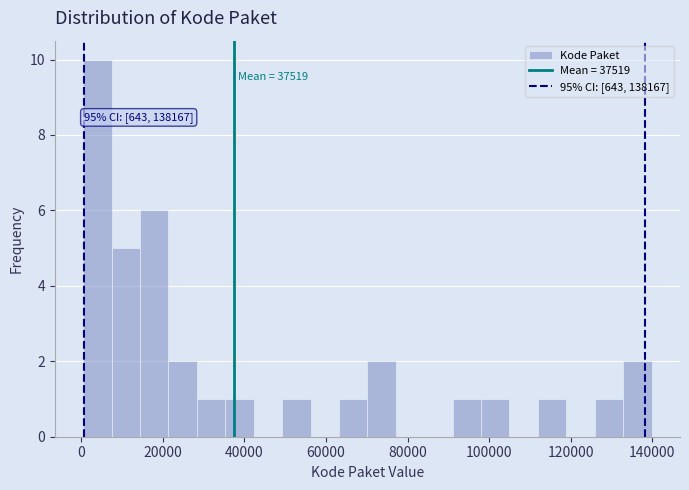

Around what value on the x-axis is the tallest bar? Give the approximate position of its centre, as read against the axis.

4000